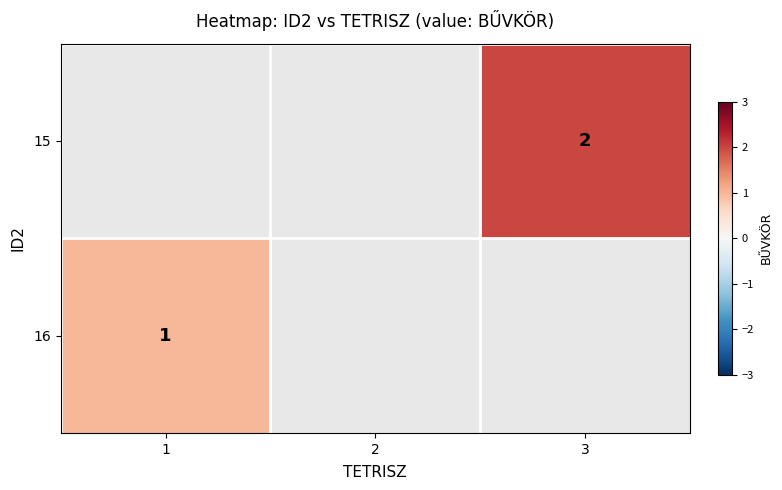

The 16 series shows 2 at 1. True or false?

False